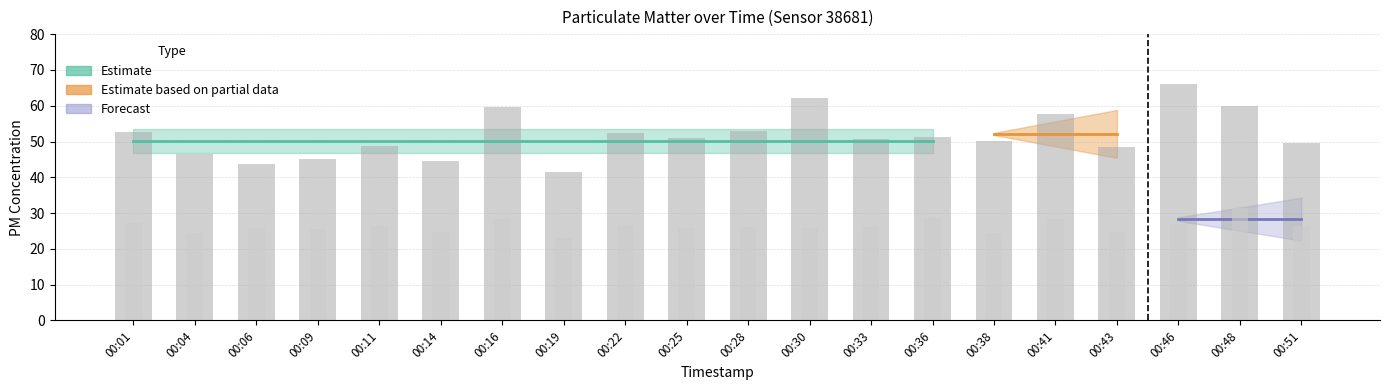

At which category does the chart reach its minimum across all series?

00:19